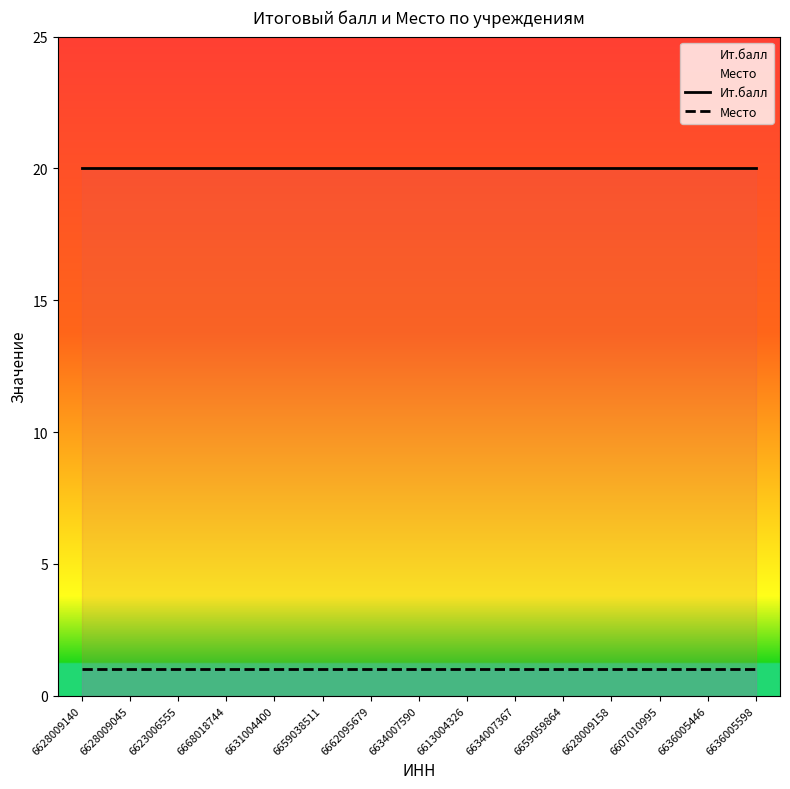

Does the chart have visible grid lines?

No